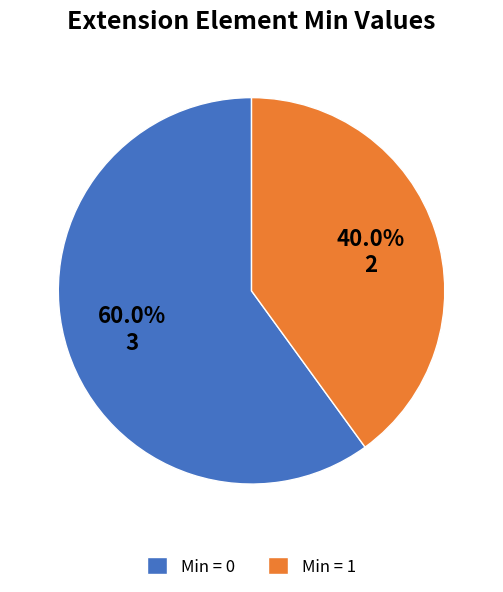

Which category has the biggest portion of the pie?

Min = 0